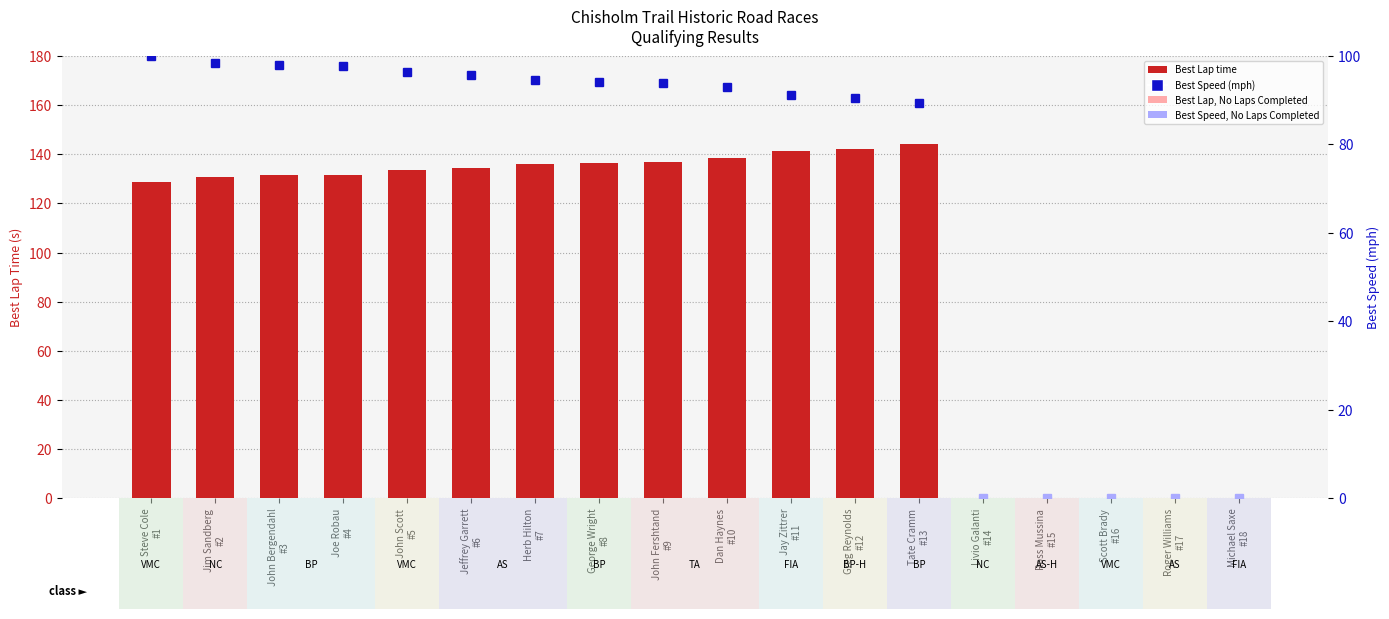

What is the maximum value shown in the chart?

144.0